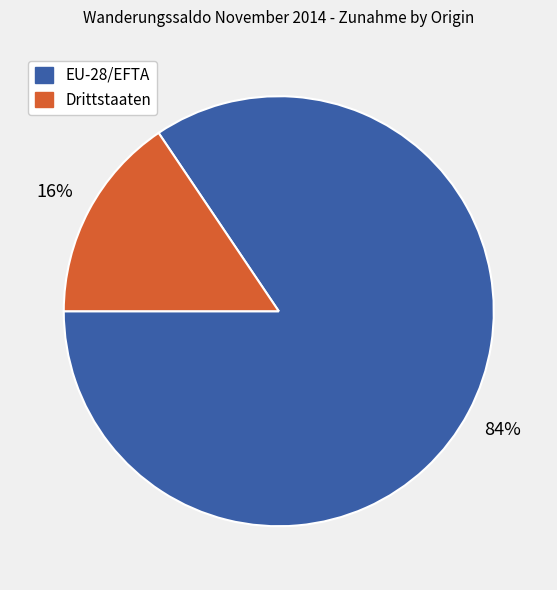

To the nearest percent, what is the average slice percentage?

50%